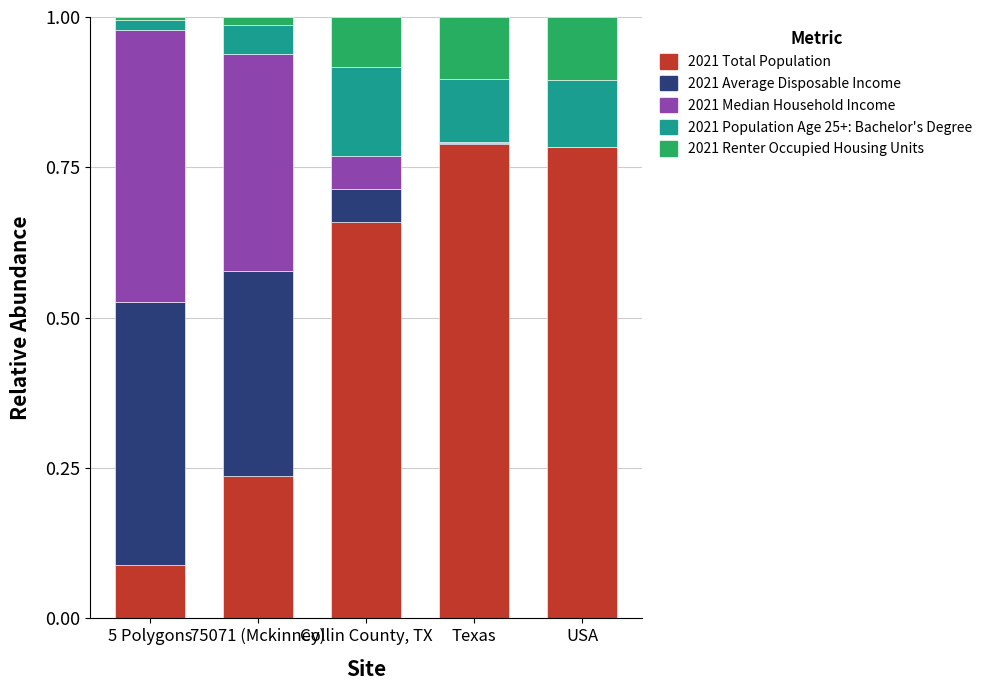

The value of 2021 Total Population at Collin County, TX is 0.4. True or false?

False